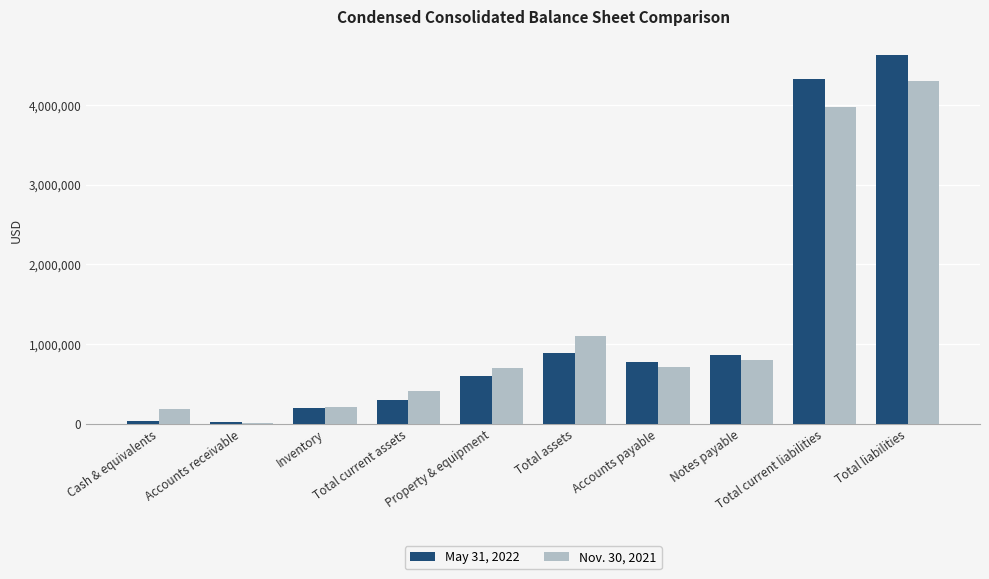

Which series has the largest range (max minus min)?

May 31, 2022